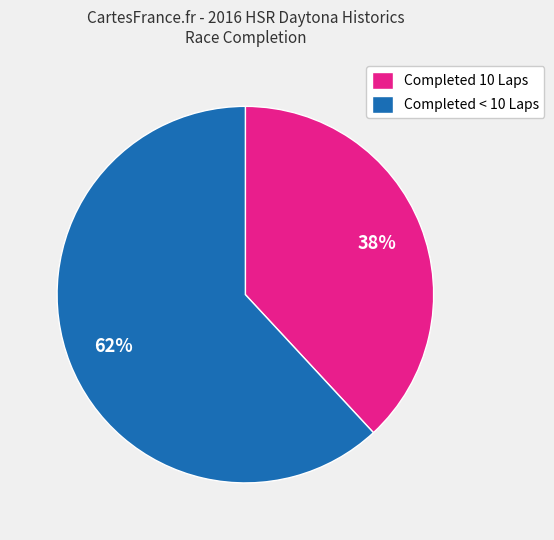

To the nearest percent, what is the difference between the Completed 10 Laps and Completed < 10 Laps slice percentages?

24%